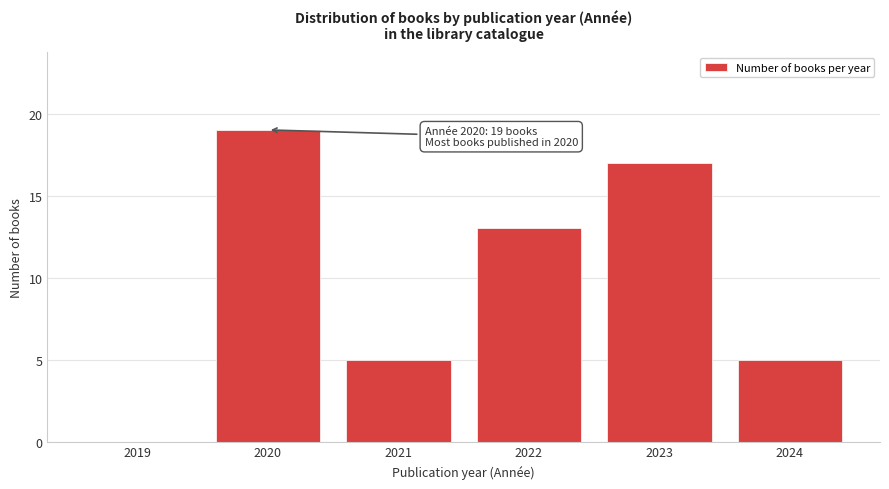

What is the sum of the values at 2019 and 2020?

19